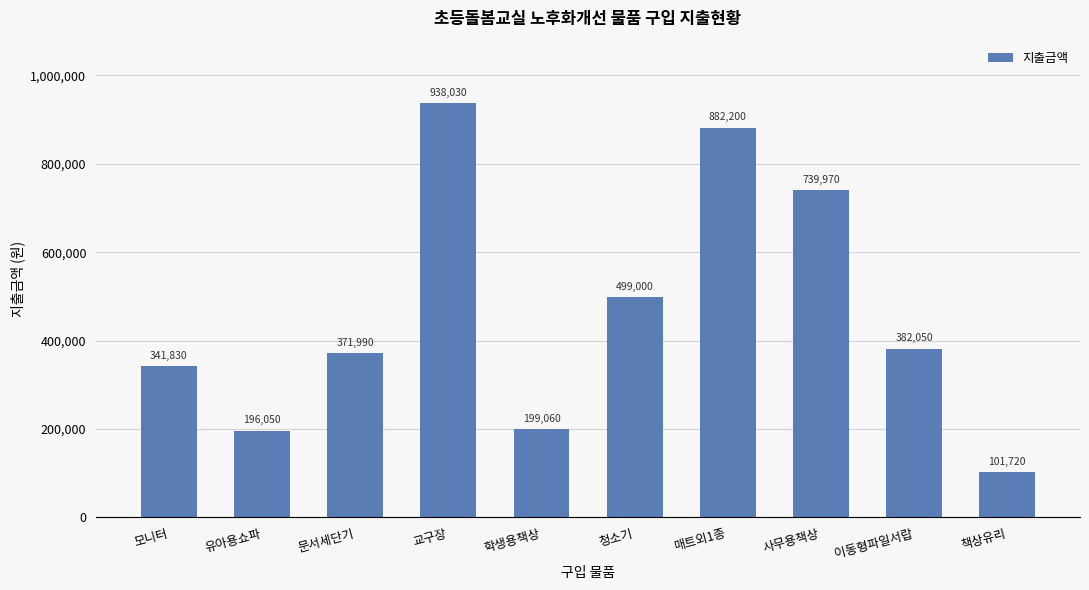

How many values are below 382050?

5